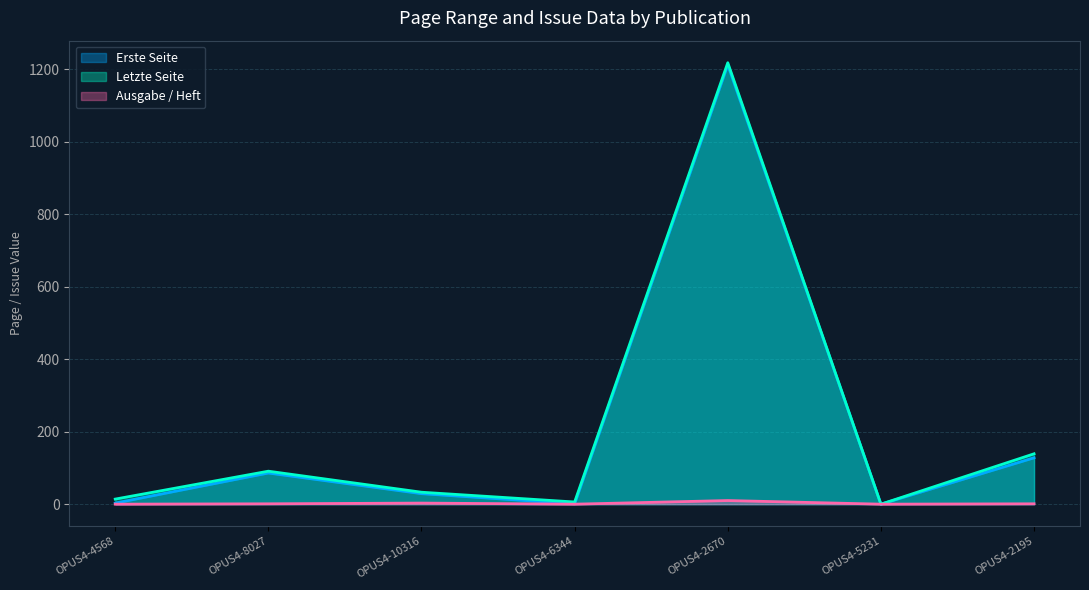

Count the number of categories in the chart.

7